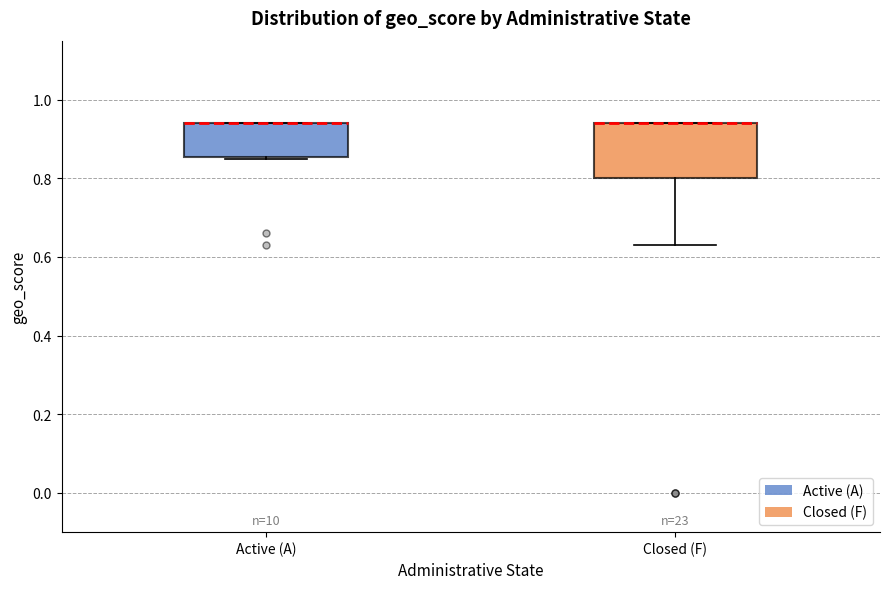

Where does the lower whisker of the box for Closed (F) end on the y-axis? The values are not printed on the chart, so give them approximately, as read against the axis.

0.64